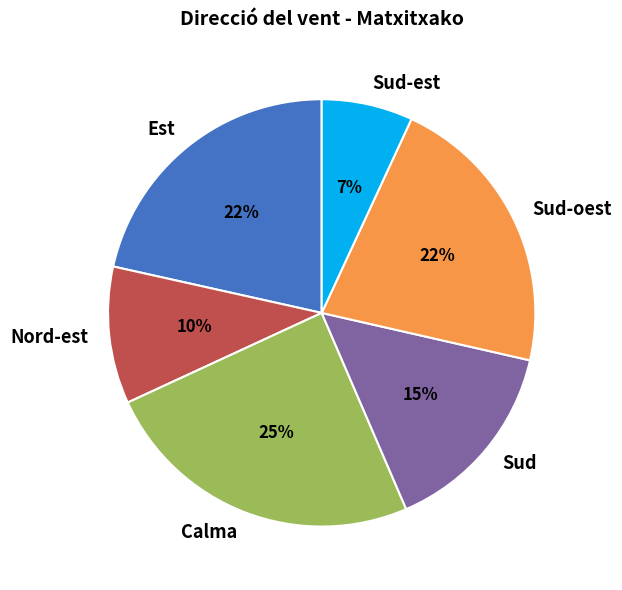

Which has a higher value, Calma or Est?

Calma